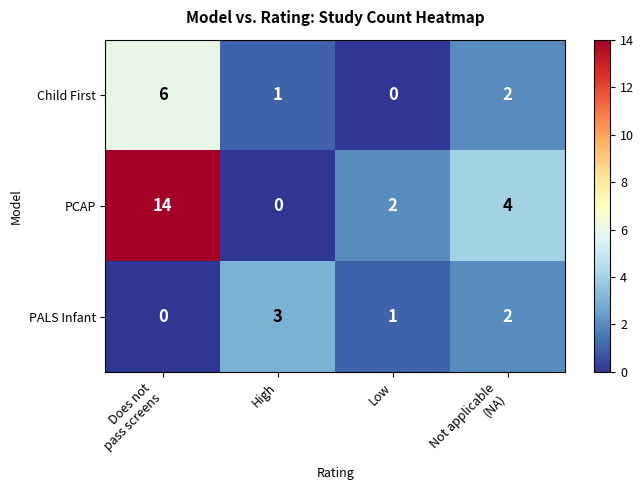

What is the average value of the PCAP series?

5